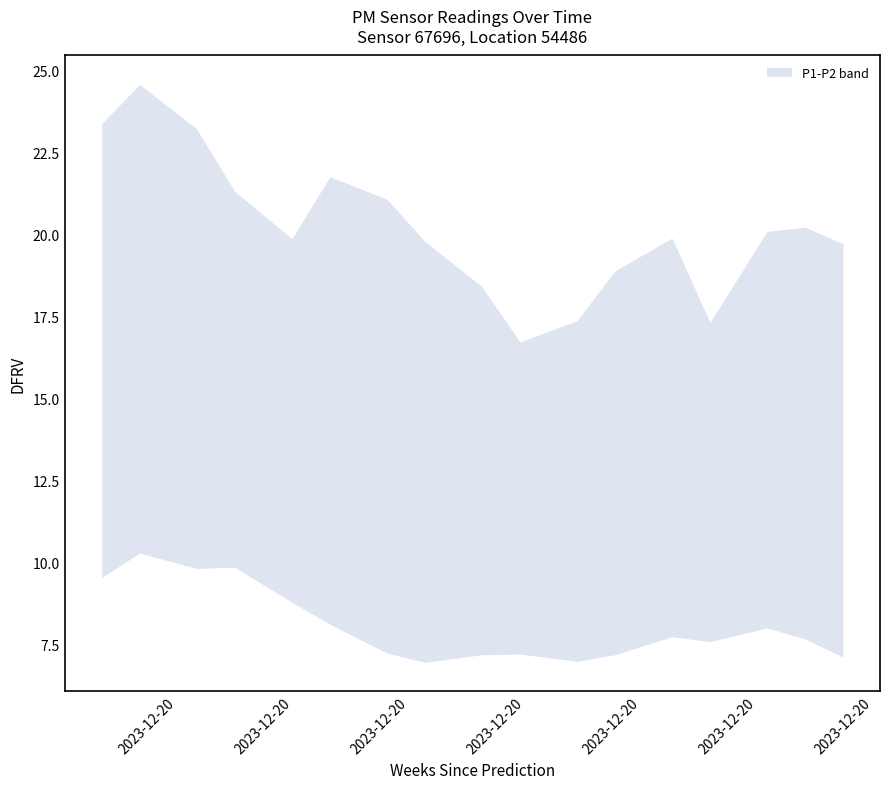

True or false: P2 has a value of 9.8 at 2023-12-20T00:14:33.

True